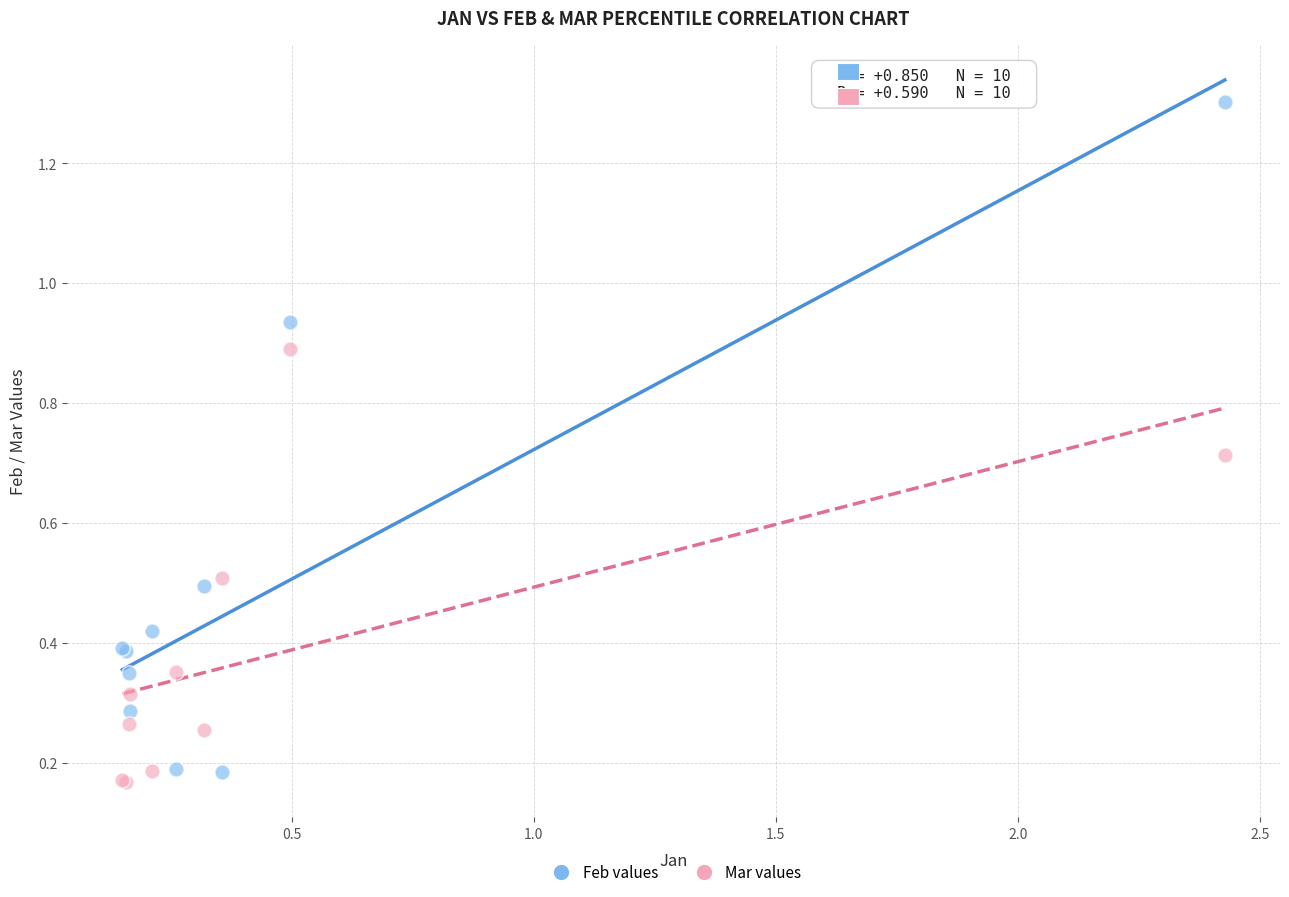

Which series contains the highest Y value?

Feb values